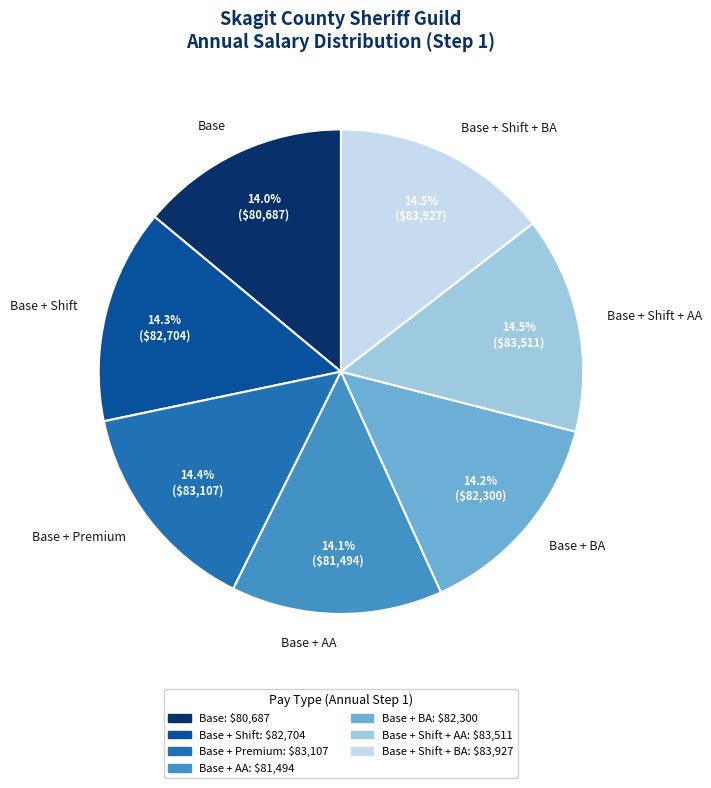

What percentage is the Base + Shift slice, to the nearest percent?

14%